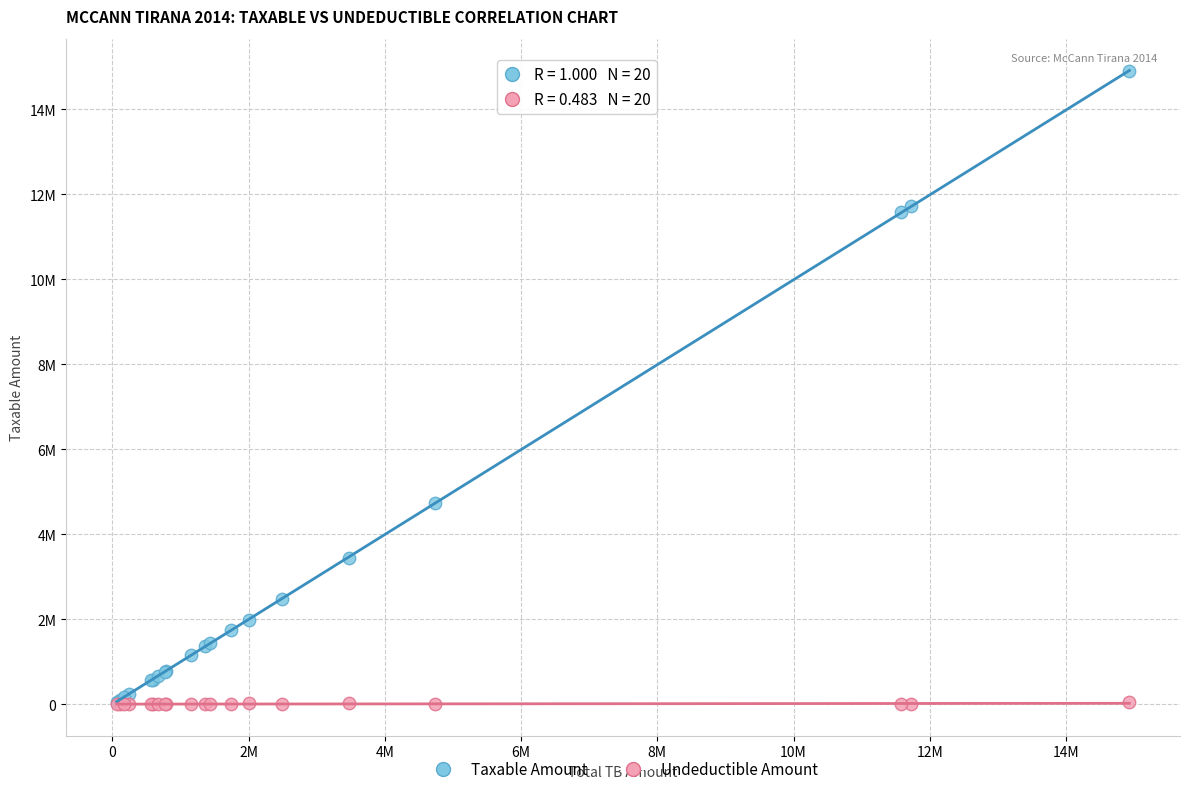

What are all the series names shown in the legend?

Taxable Amount, Undeductible Amount